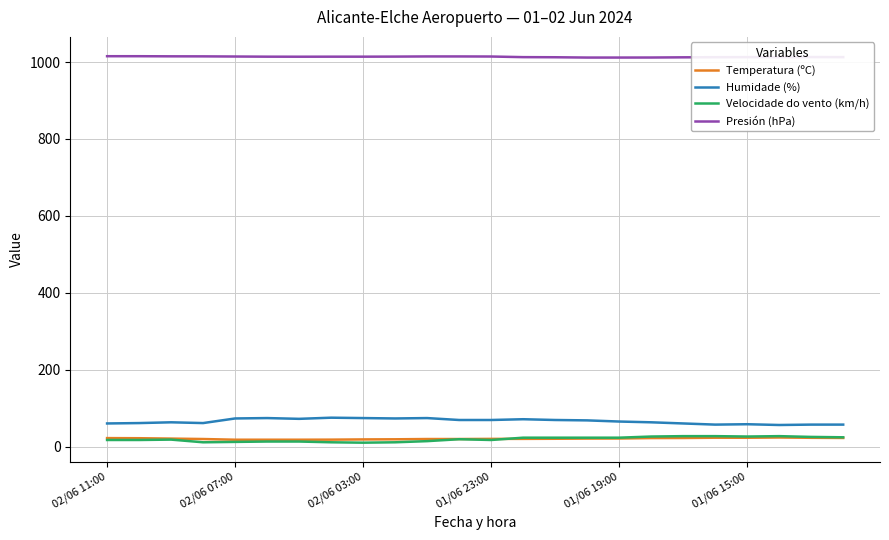

True or false: Velocidade do vento (km/h) and Humidade (%) cross at least once.

False